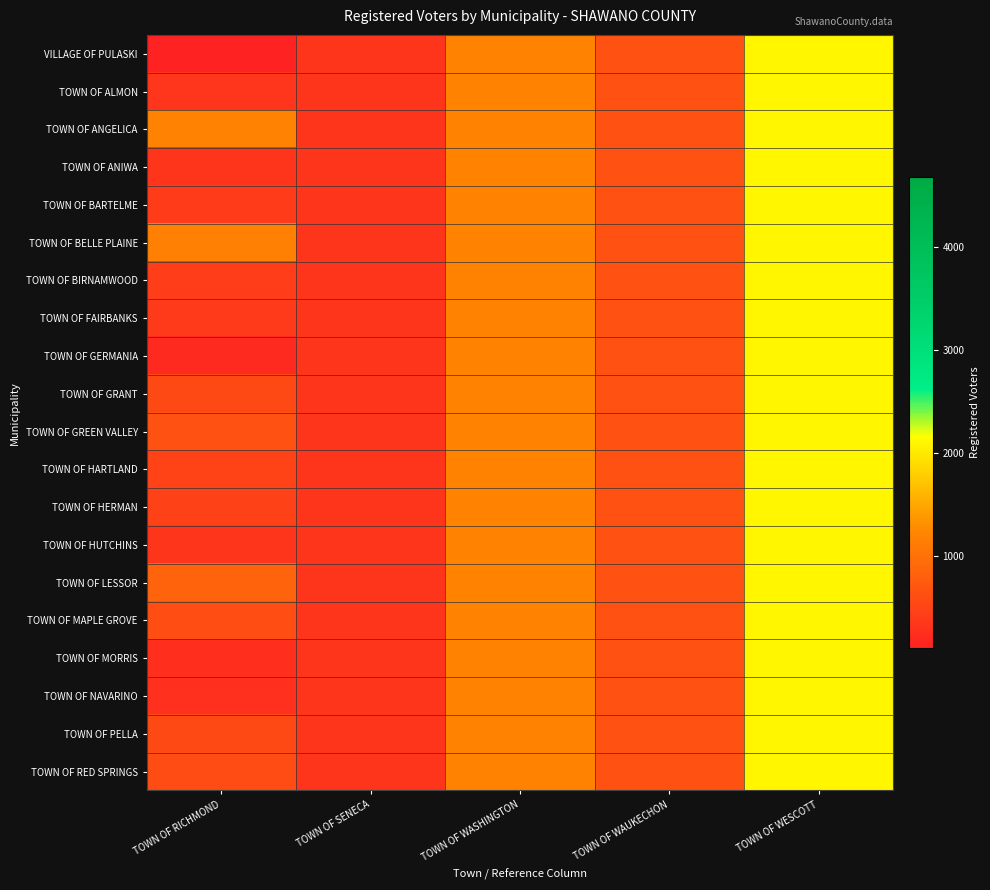

At which category is the sum across all series the highest?

TOWN OF WESCOTT